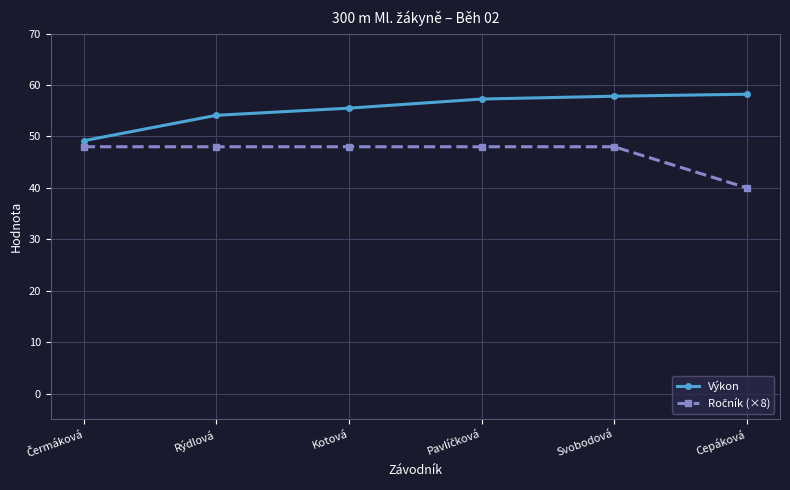

Is it true that Výkon equals 75.5 at Rýdlová?

False